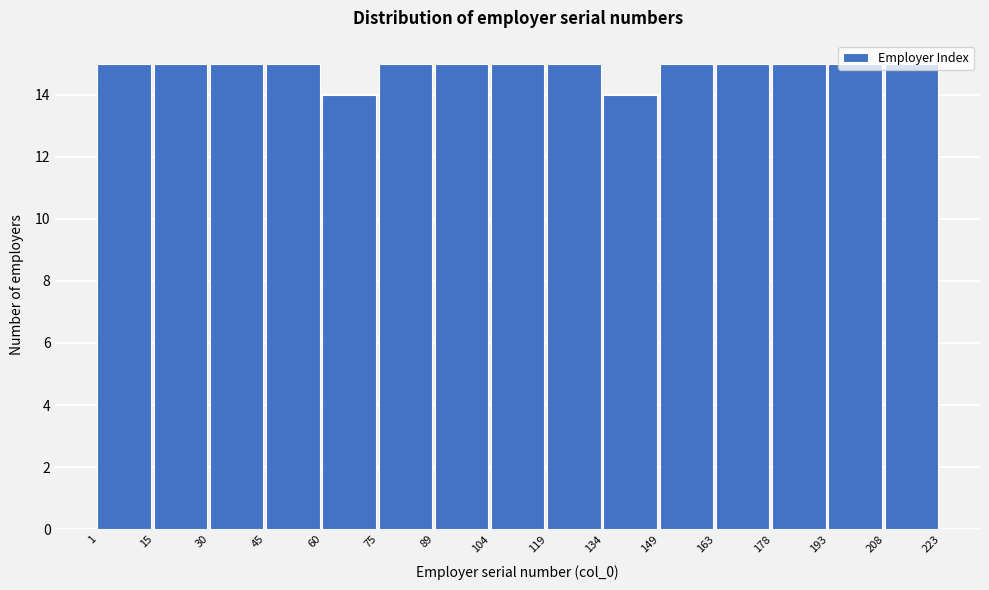

How tall is the bar that spans 193 to 208 on the x-axis? The values are not printed on the chart, so give them approximately, as read against the axis.

15